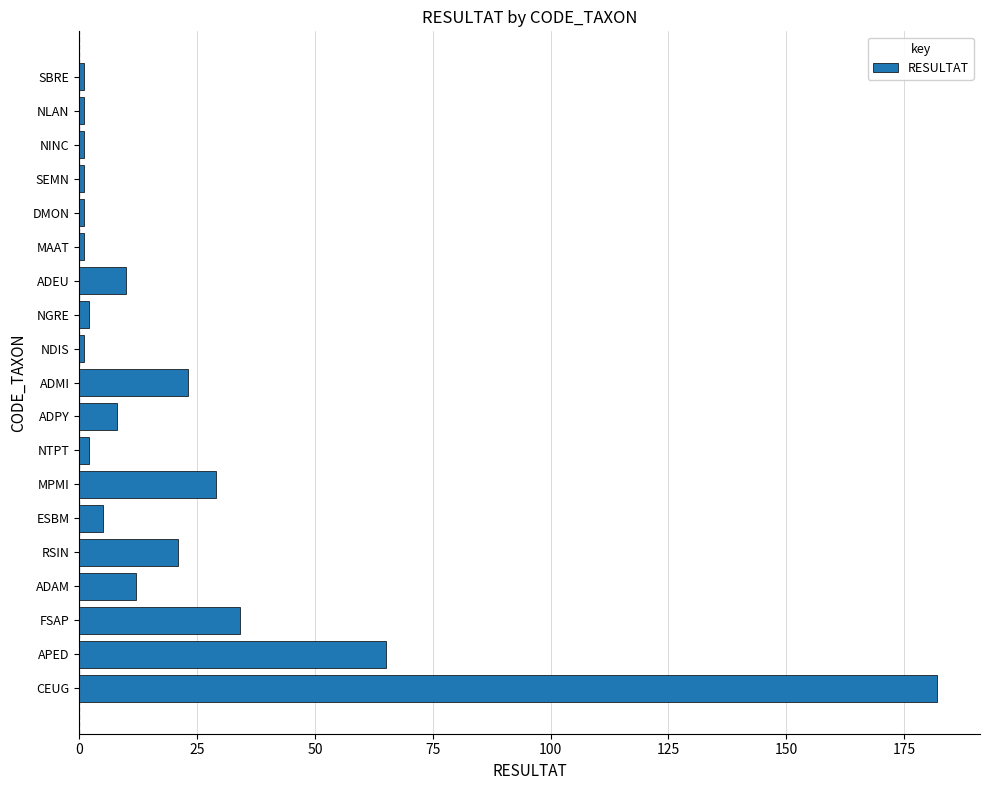

What is the difference between the maximum and minimum values?

181